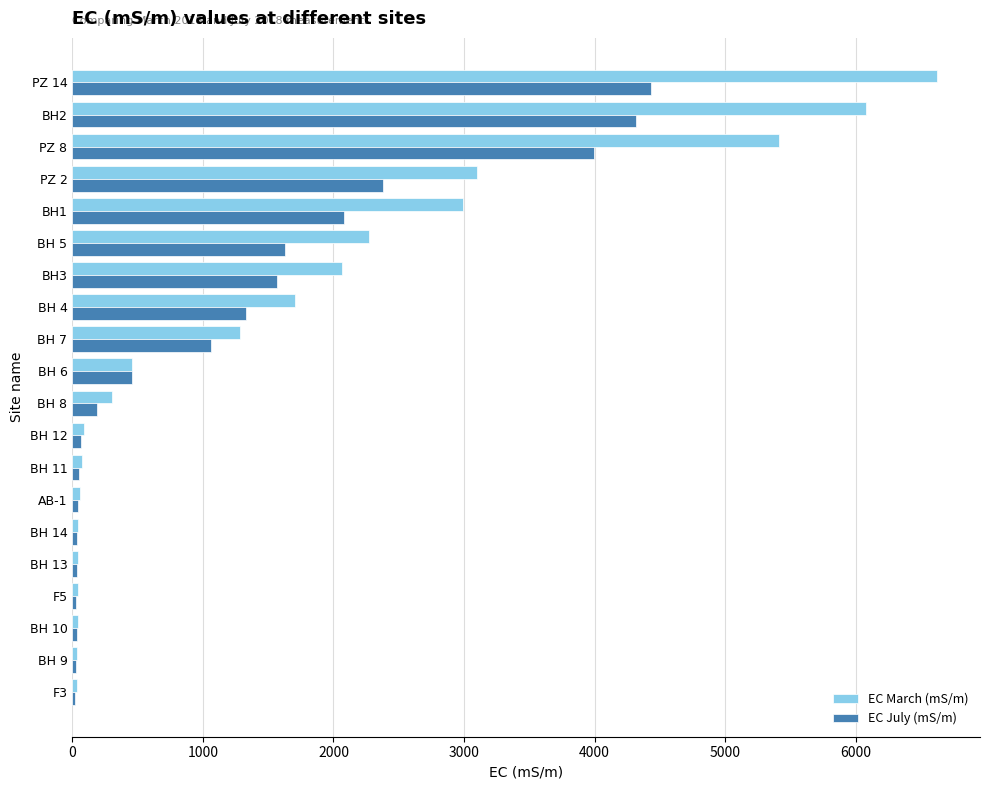

What is the total value across all series at PZ 2?

5479.1